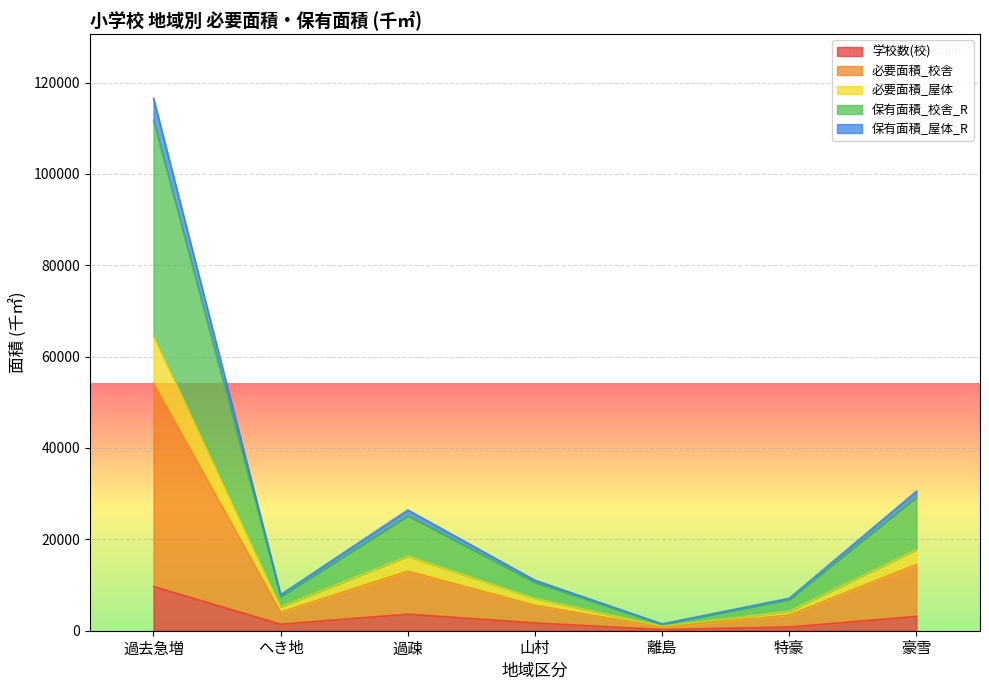

How many data points in 保有面積_屋体_R are less than 5581?

3